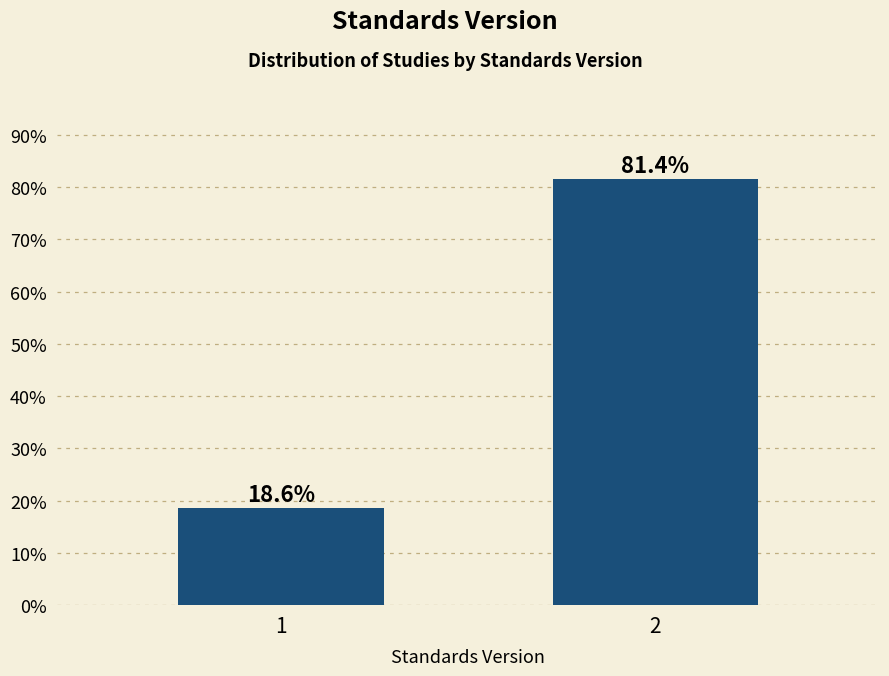

Reading left to right, what are all the values shown in this chart?

1=18.6	2=81.4